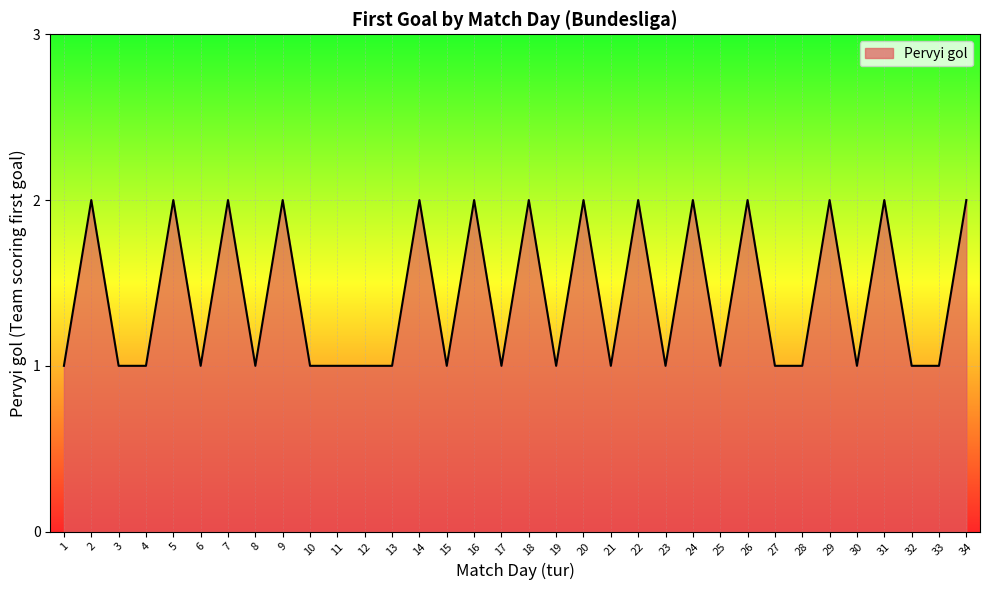

The value at 25 is 0. True or false?

False